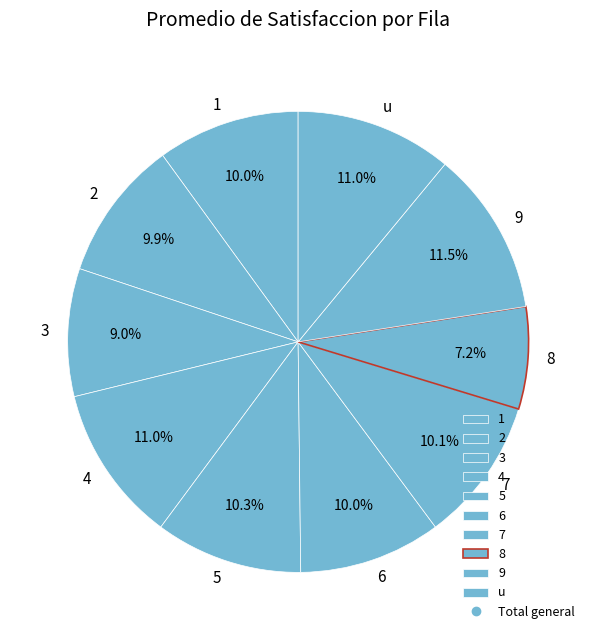

What is the ratio of the value at 3 to the value at 4?

0.8